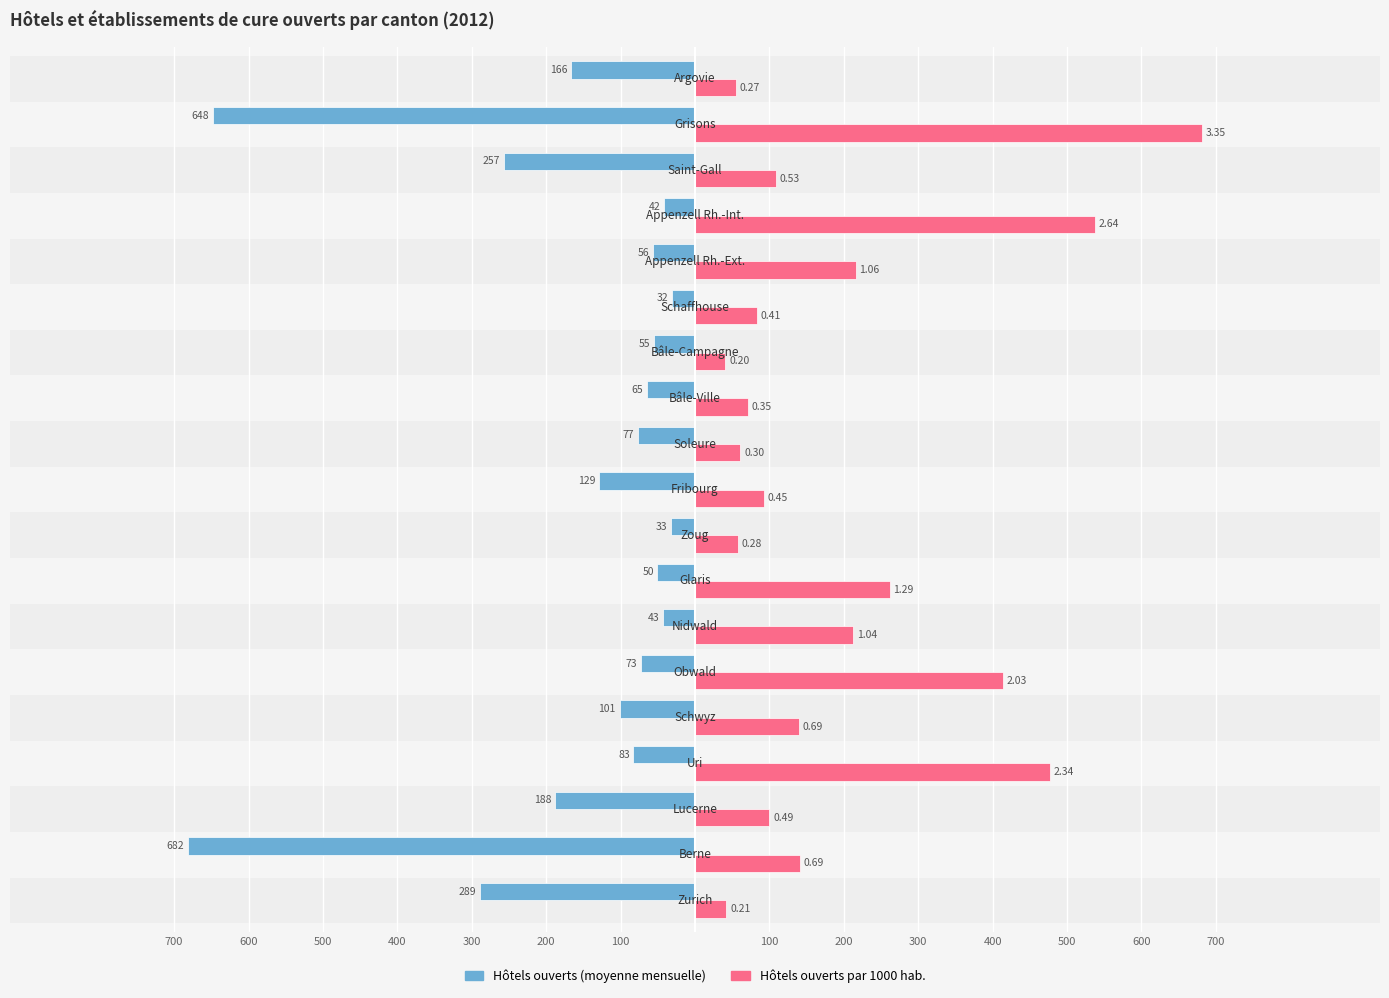

What are all the series names shown in the legend?

Hôtels ouverts (moyenne mensuelle), Hôtels ouverts par 1000 hab.